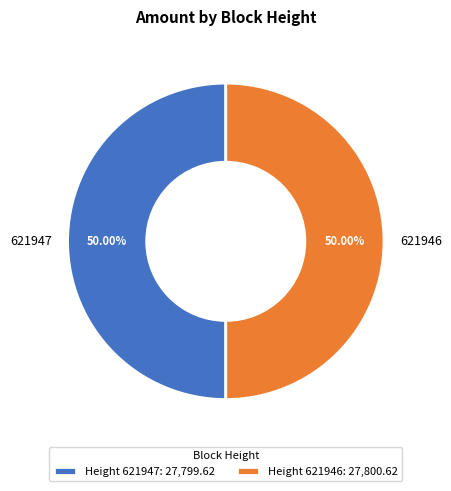

To the nearest percent, what percentage of the pie is 621946?

50%